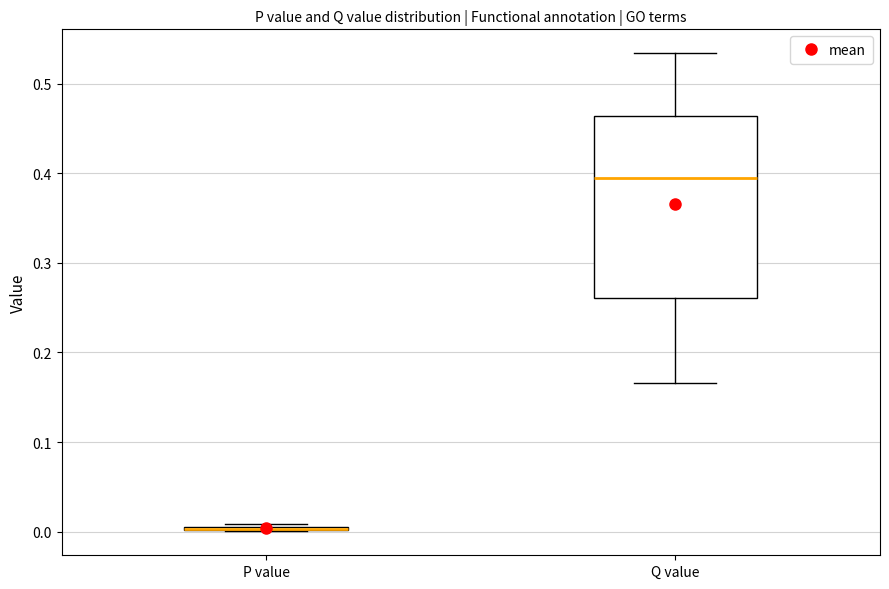

Which box is the tallest, from its lower edge to its upper edge?

Q value